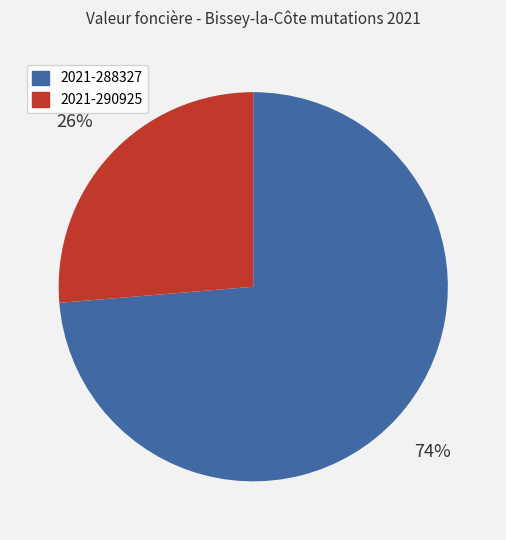

To the nearest percent, what is the combined percentage of 2021-288327 and 2021-290925?

100%